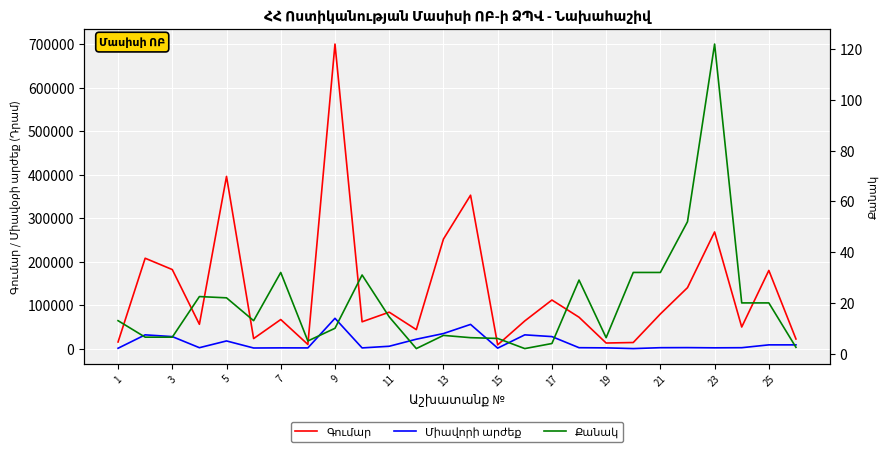

What is the value of the Գումար point at the 22nd from the left?

84100.0